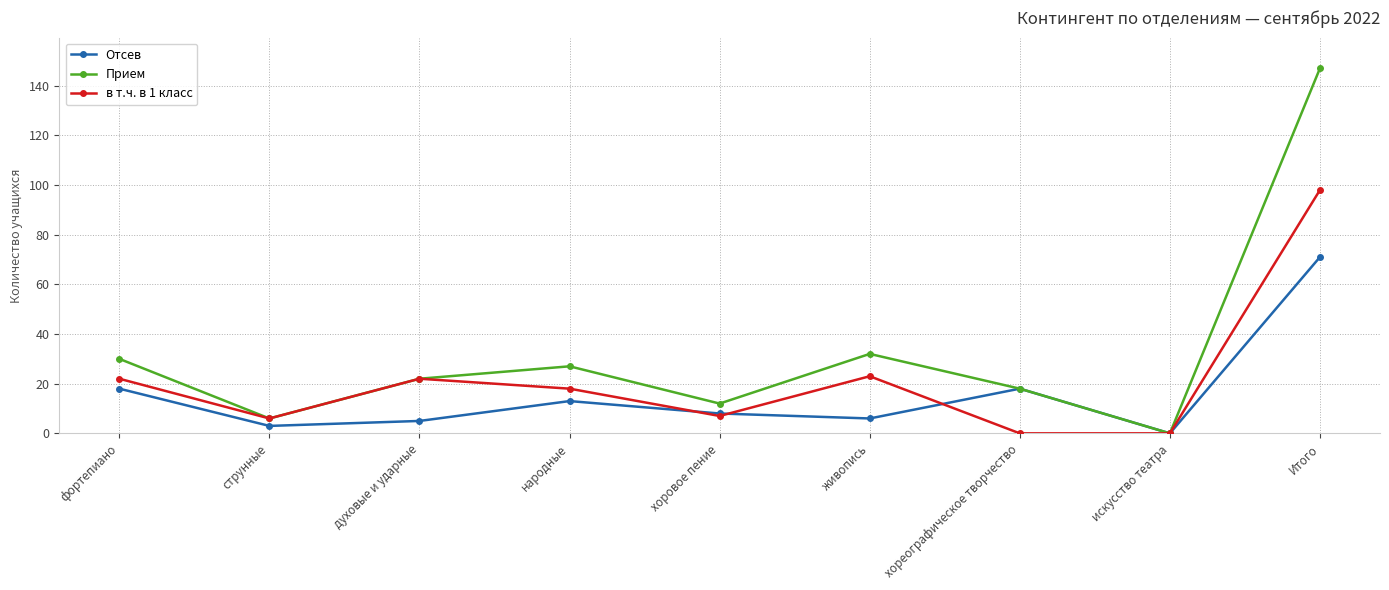

Which series has the widest spread of values?

Прием